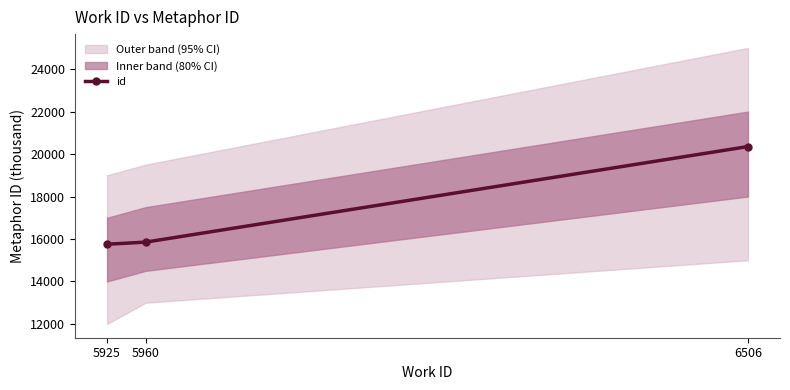

The value at 6506 is 20354. True or false?

True